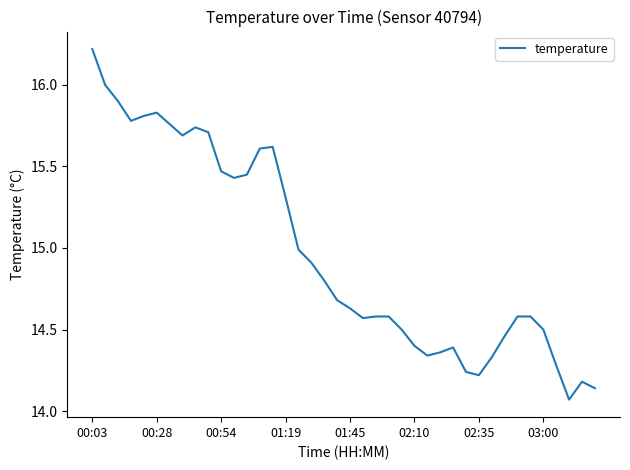

What is the greatest value displayed?

16.2